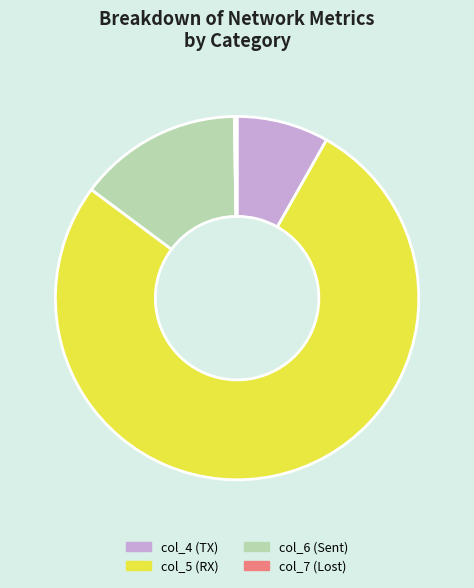

Is it true that col_5 (RX) is 77% of the pie?

True